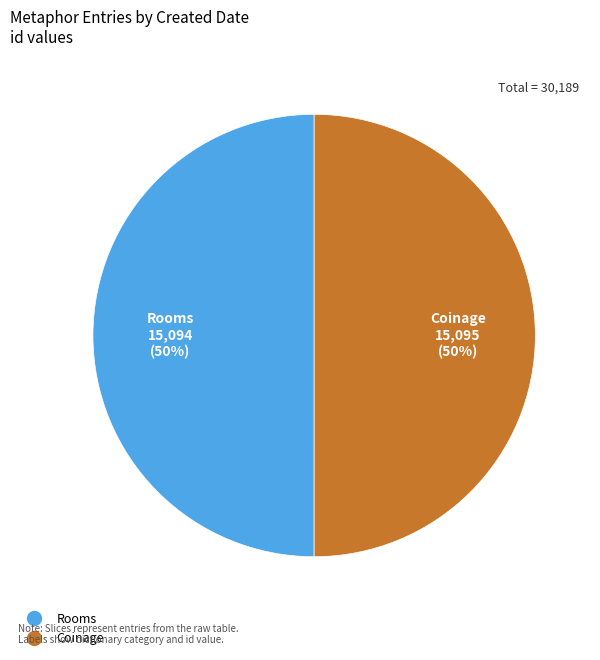

To the nearest percent, what is the average slice percentage?

50%